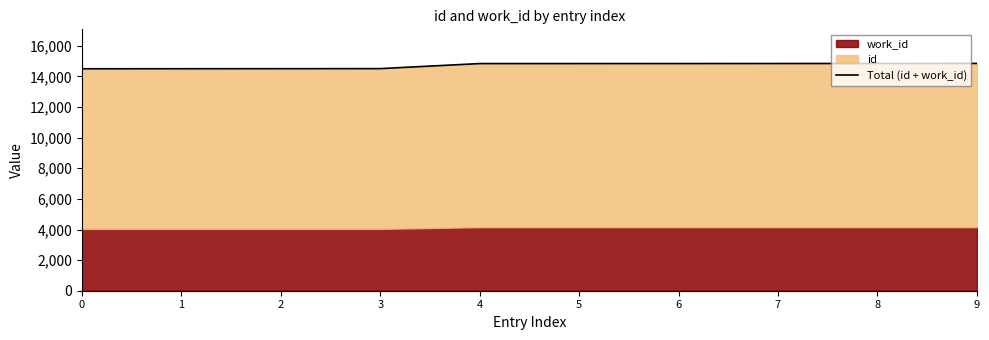

True or false: the data has more than 1 interior local peaks.

False